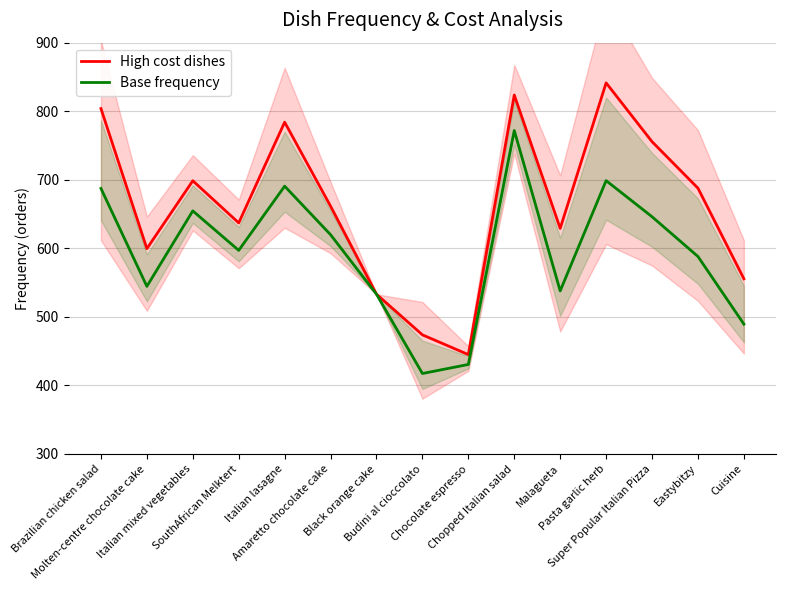

At which label does Base frequency first exceed 596?

Brazilian chicken salad